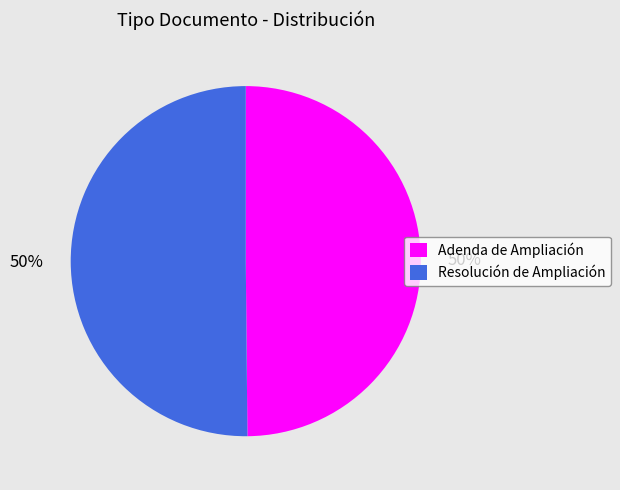

Approximately how many times larger is the value at Resolución de Ampliación compared to Adenda de Ampliación?

1.0